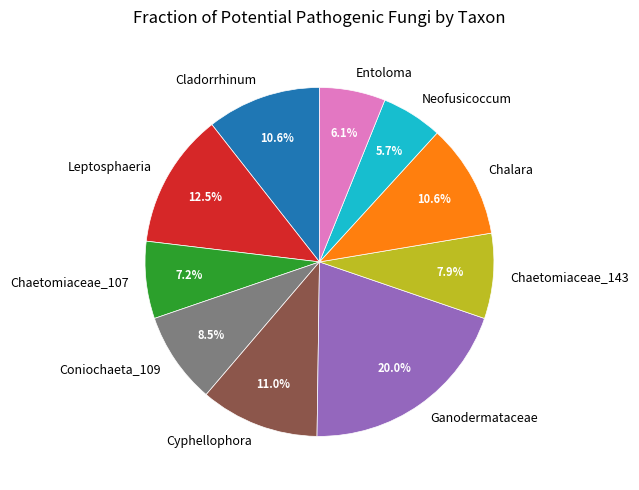

What is the ratio of the value at Neofusicoccum to the value at Entoloma?

0.9